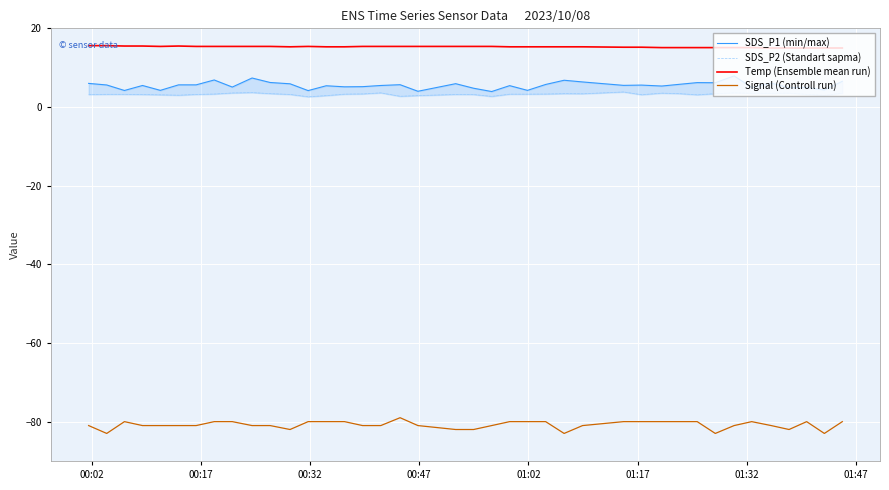

What are all the series names shown in the legend?

SDS_P1 (min/max), SDS_P2 (Standart sapma), Temp (Ensemble mean run), Signal (Controll run)